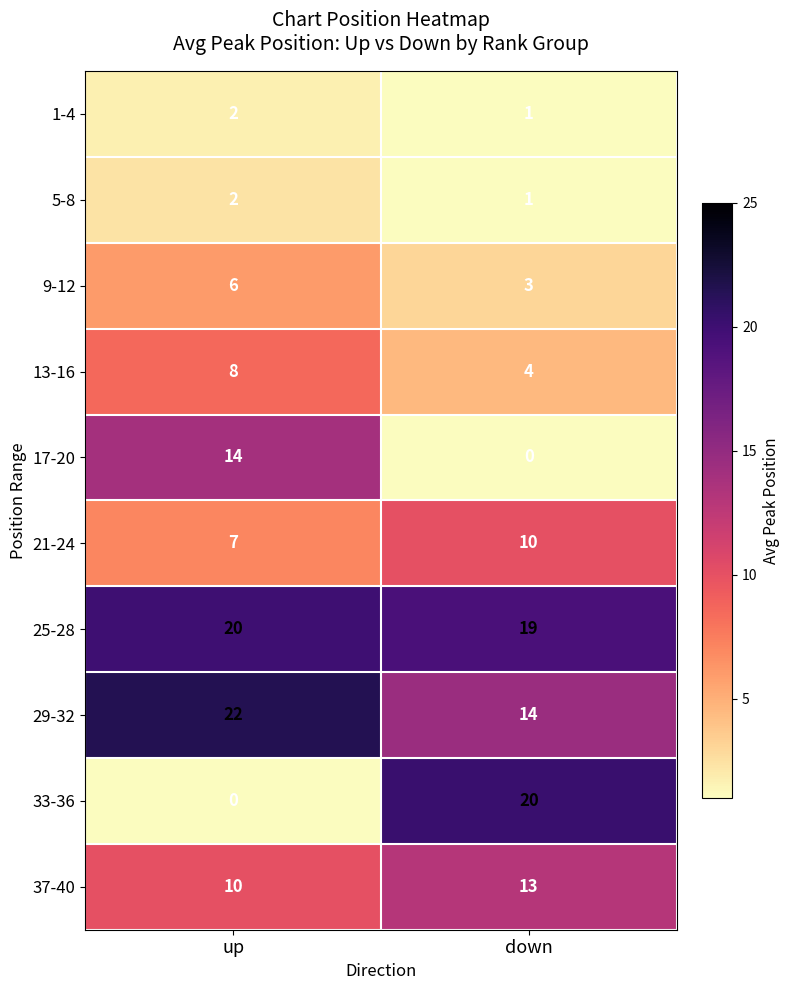

What is the difference between the 9-12 values at up and down?

3